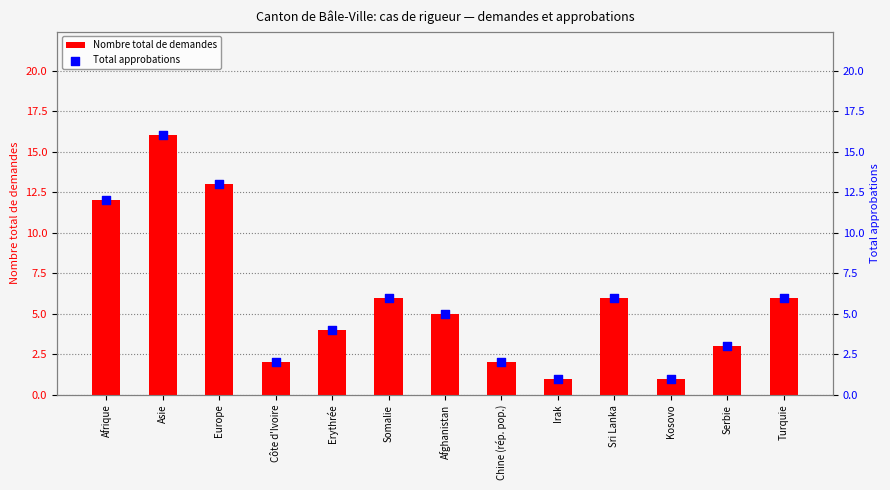

What are all the series names shown in the legend?

Nombre total de demandes, Total approbations